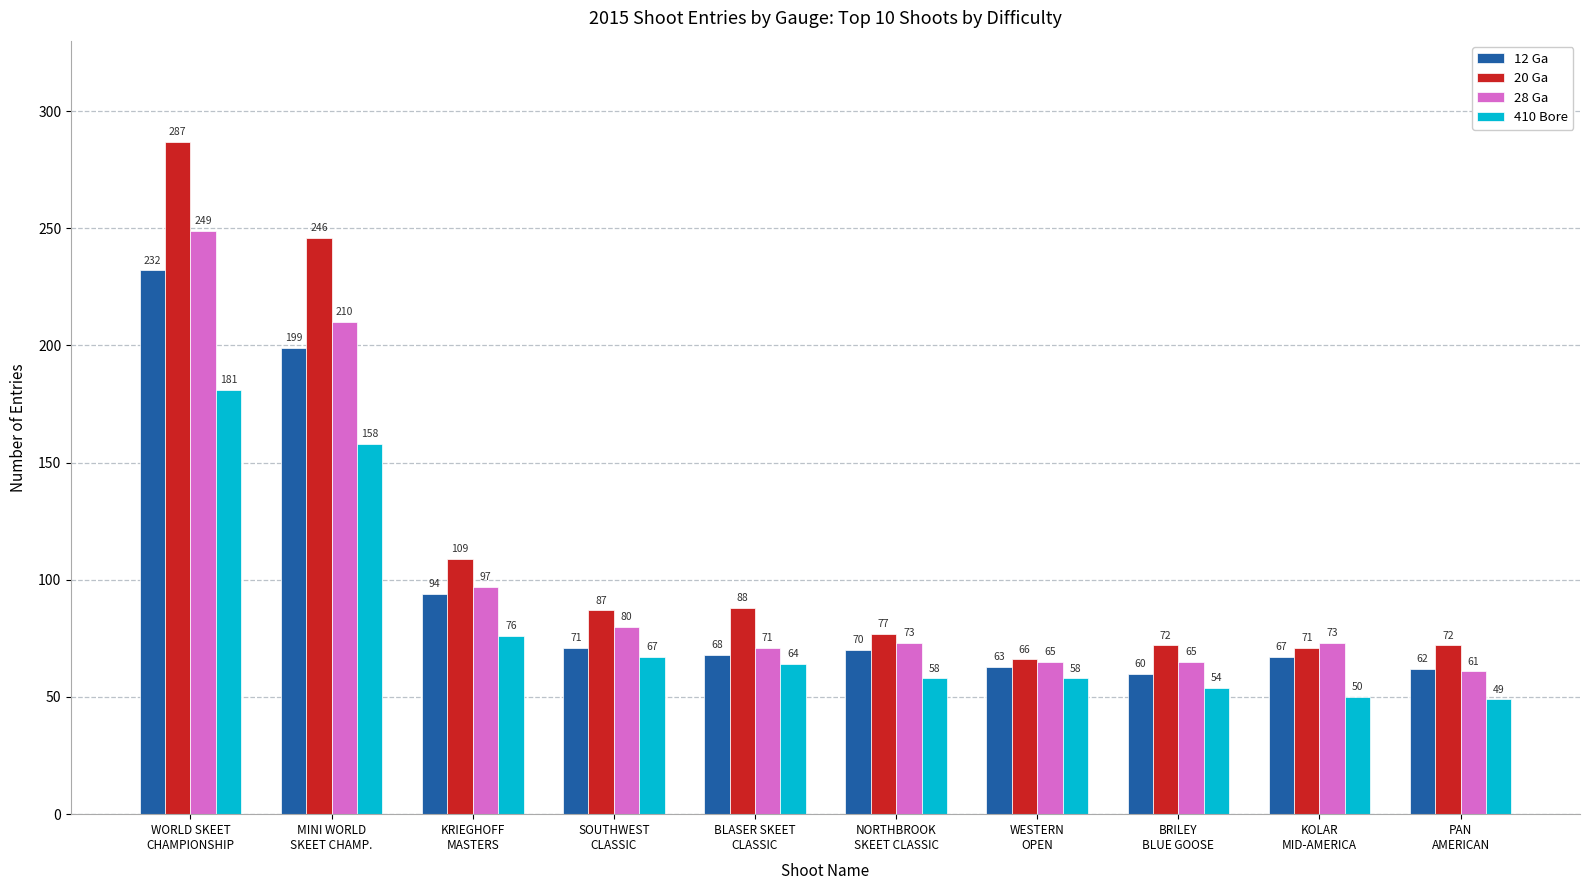

Which category has the highest value across all series?

WORLD SKEET
CHAMPIONSHIP